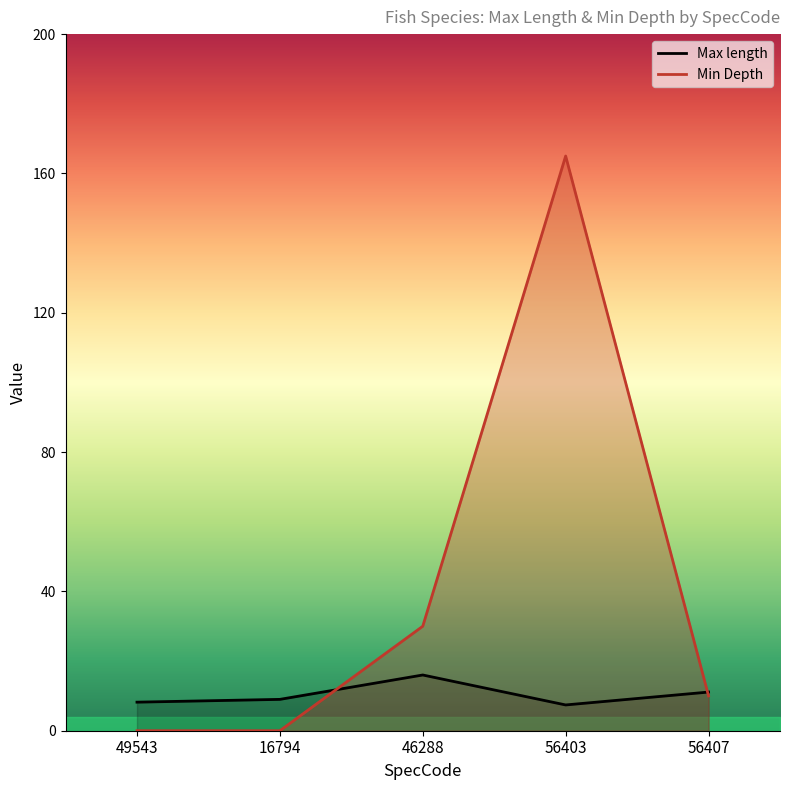

Which series changed the most between 46288 and 56407?

Min Depth